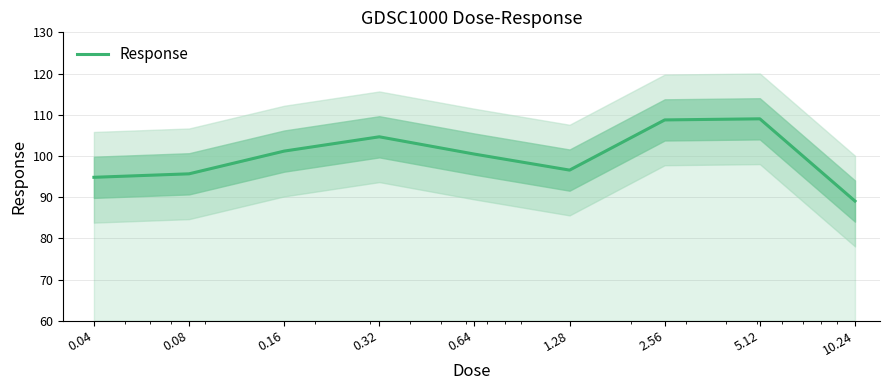

What is the approximate value at 1.28?

96.6